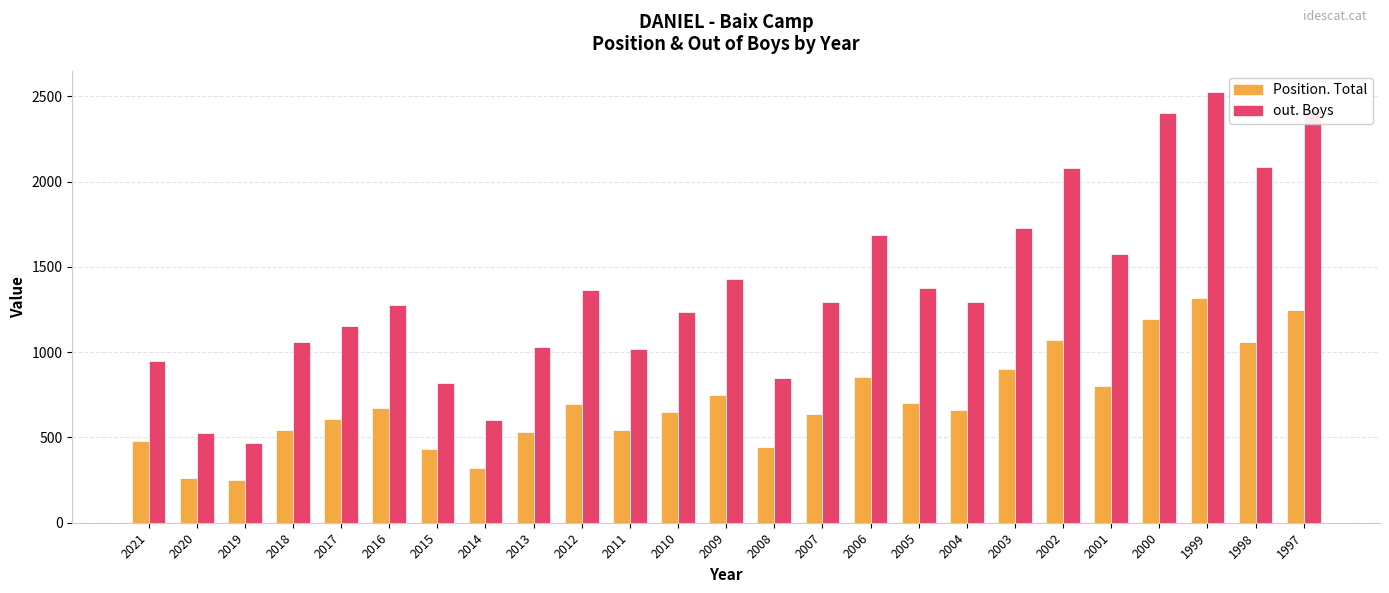

What is the total value across all series at 2001?

2378